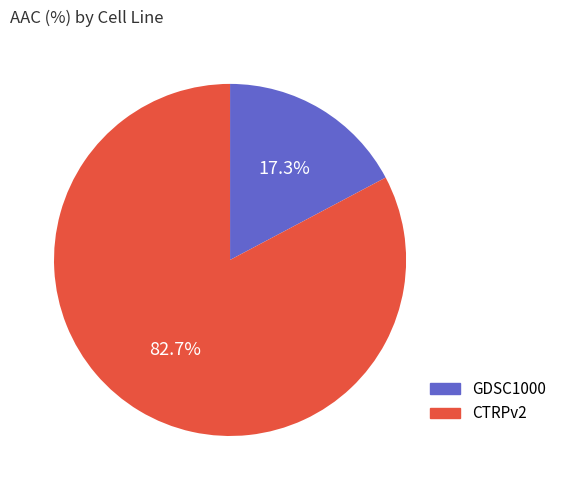

Count the number of slices in the pie.

2